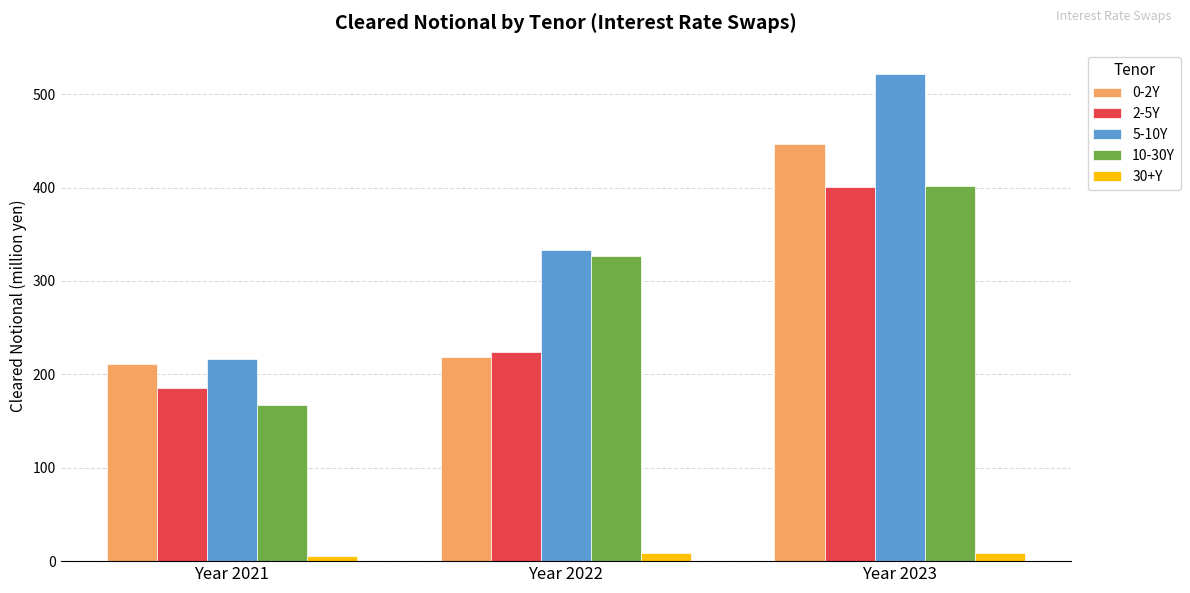

Is the value of 30+Y at Year 2021 greater than the value of 2-5Y at Year 2022?

No